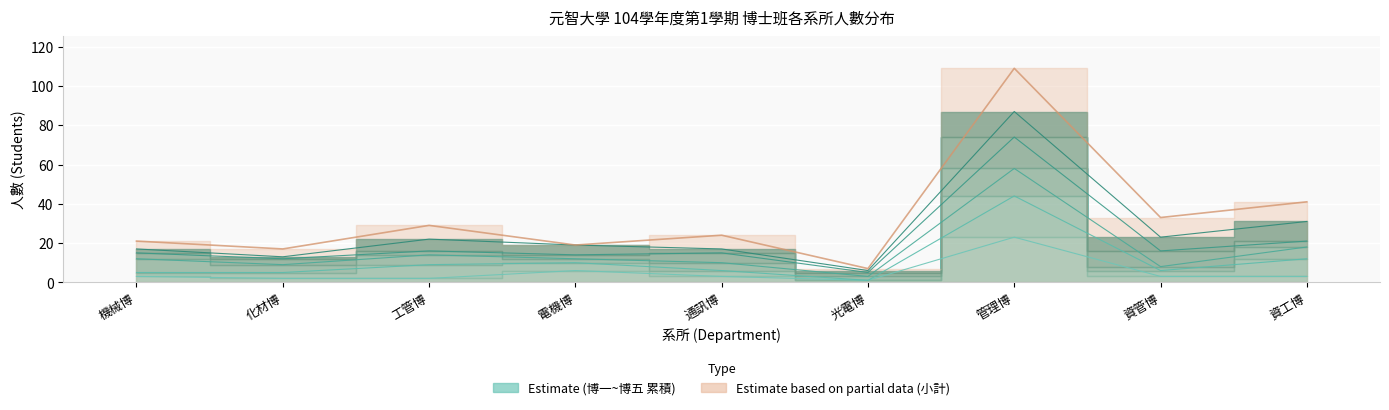

How many series are shown in this chart?

6